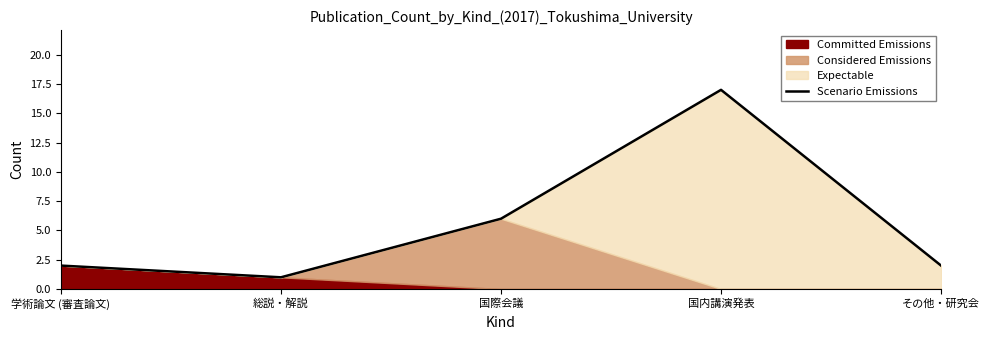

What is the label of the 5th point from the left?

その他・研究会